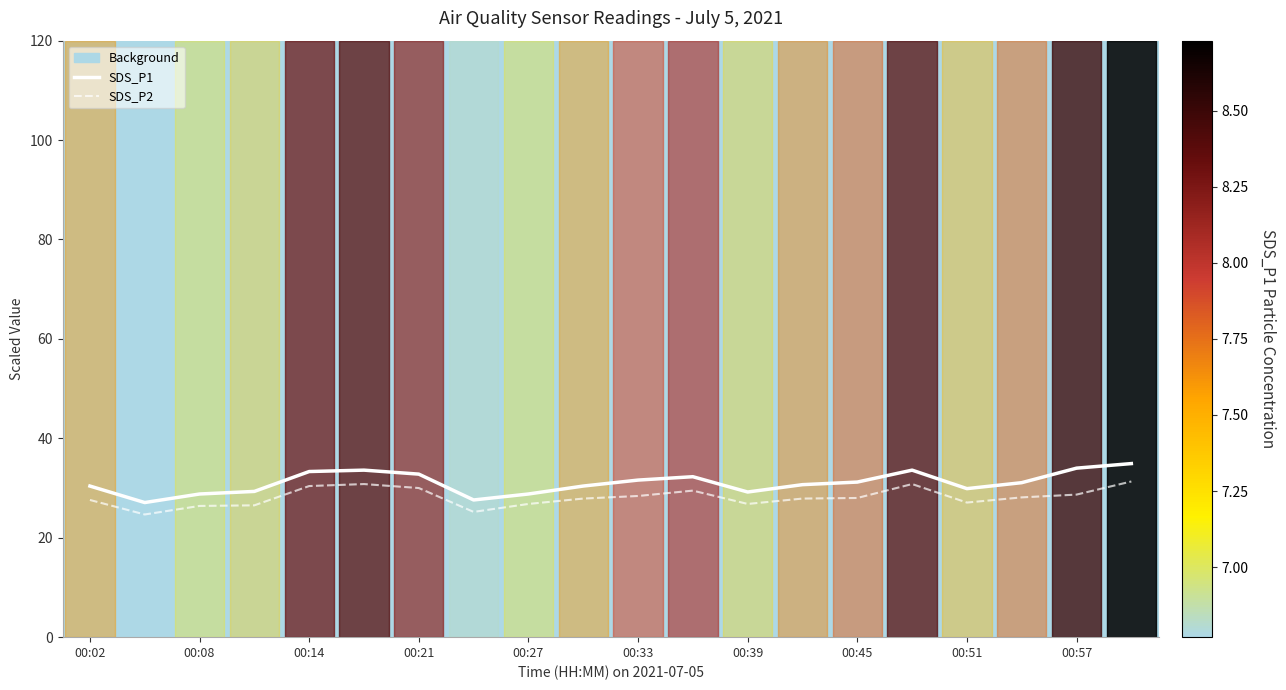

True or false: SDS_P2 has a value of 40.2 at 00:21.

False